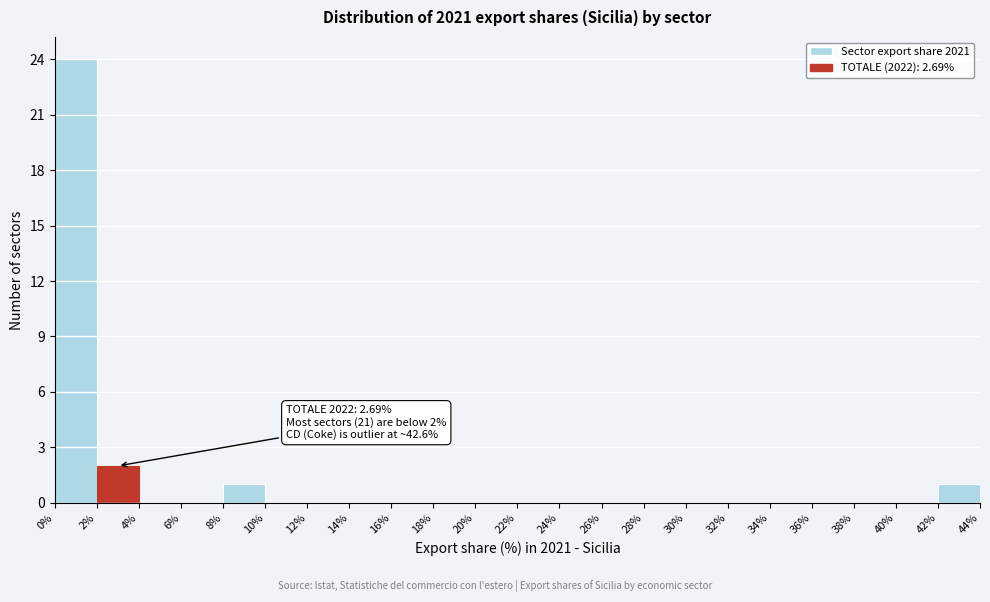

Over which range of the x-axis is the bar tallest?

0% to 2%